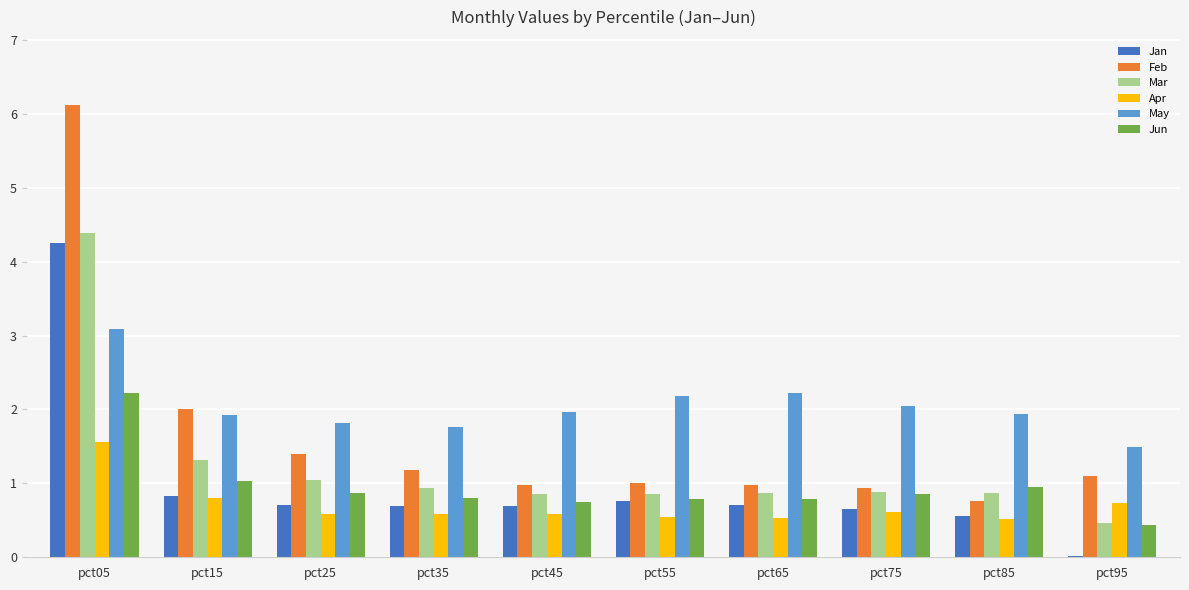

Are the bars grouped side by side (vs. stacked)?

Yes